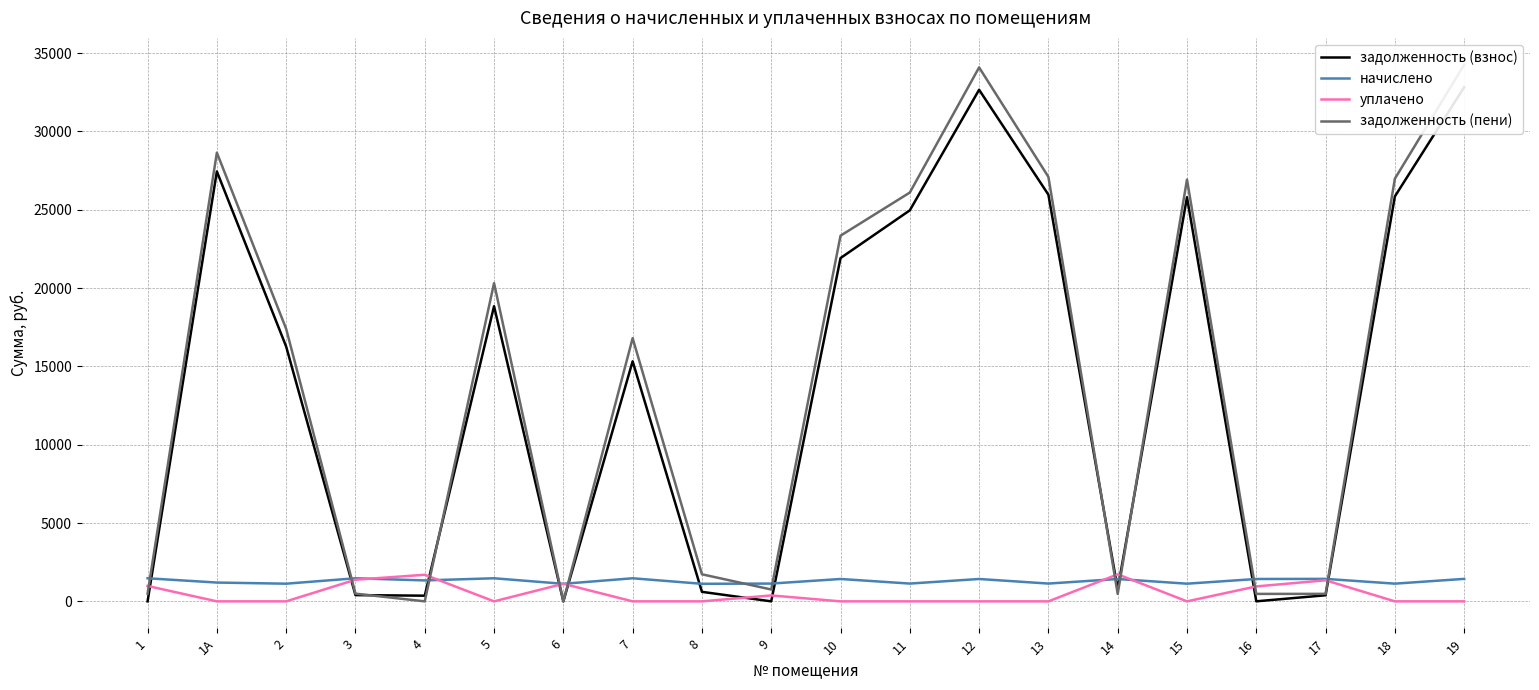

Which series has the largest total across all categories?

задолженность (пени)